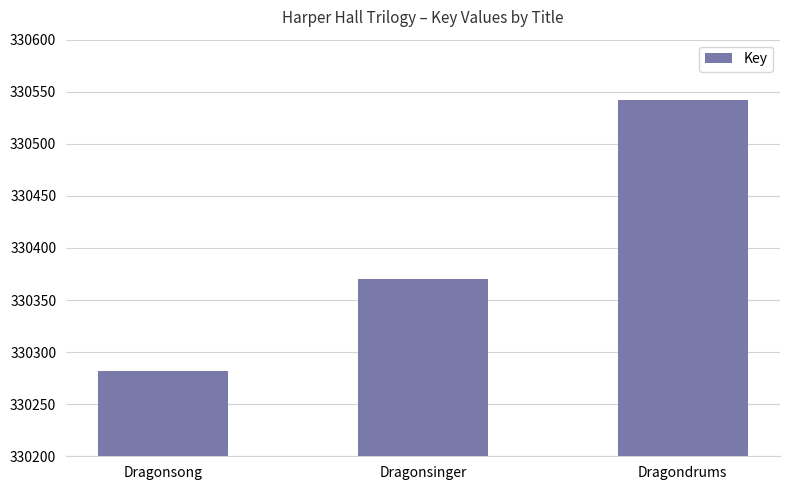

How many categories are shown in the chart?

3